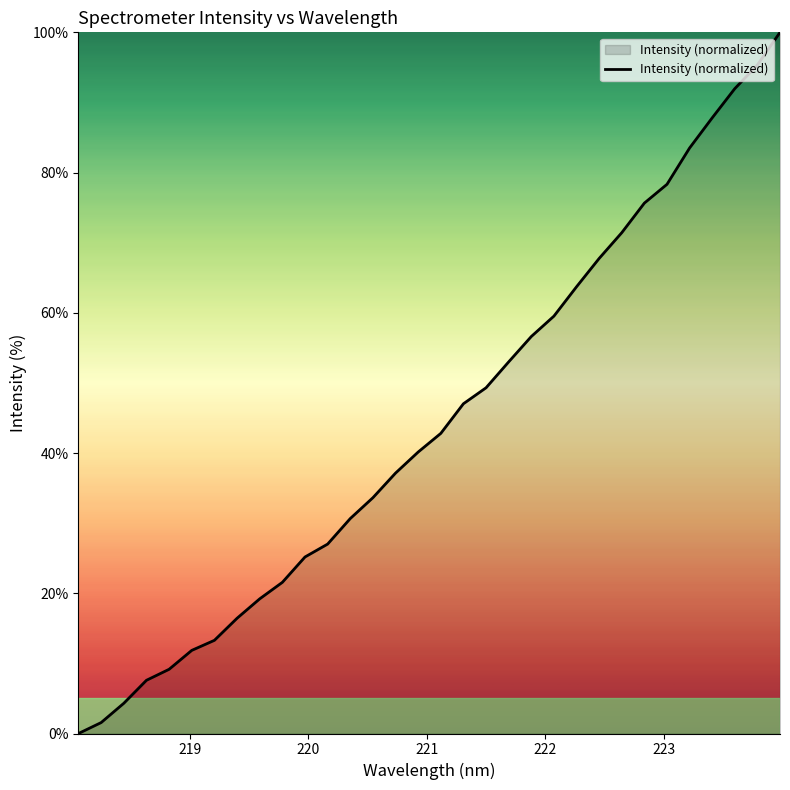

What is the greatest value displayed?

100.0